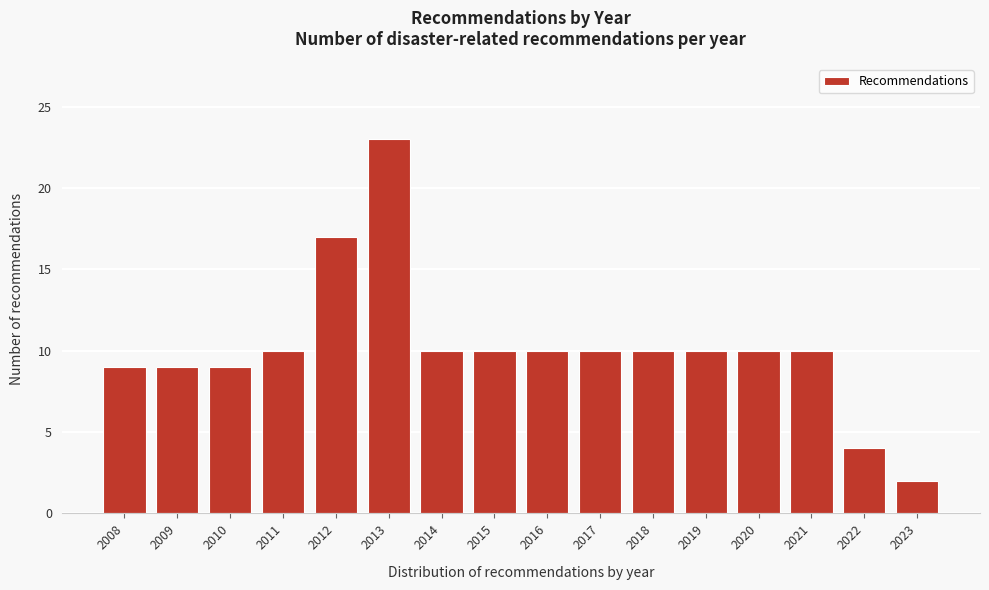

Reading left to right, extract all data points from this chart.

9	9	9	10	17	23	10	10	10	10	10	10	10	10	4	2